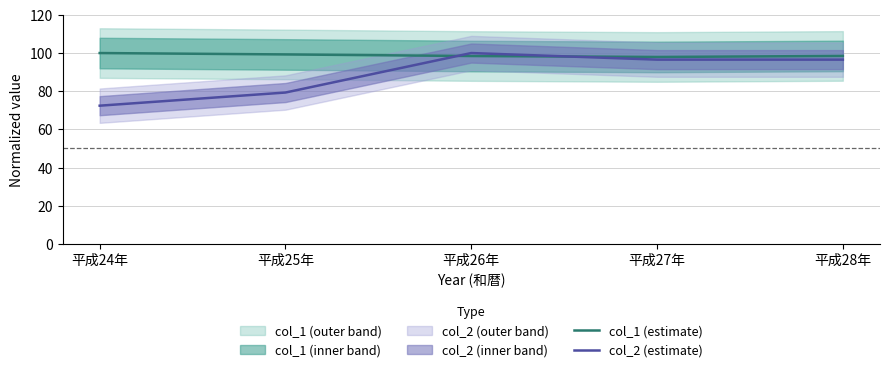

What is the difference between the maximum and minimum values in the col_1 (estimate) series?

2.1